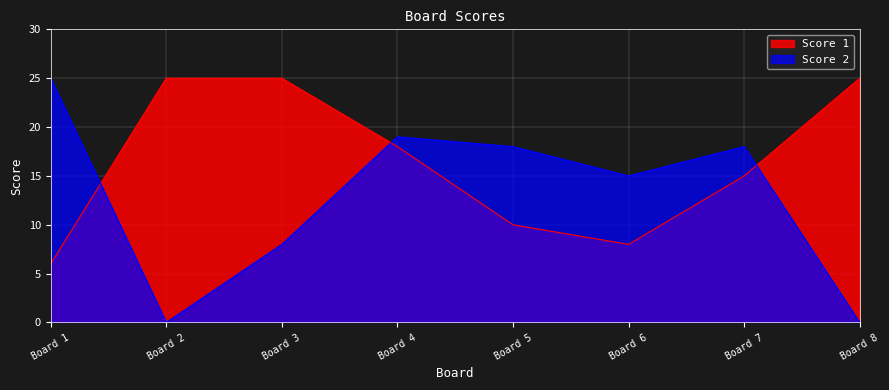

Which series has the widest spread of values?

Score 2